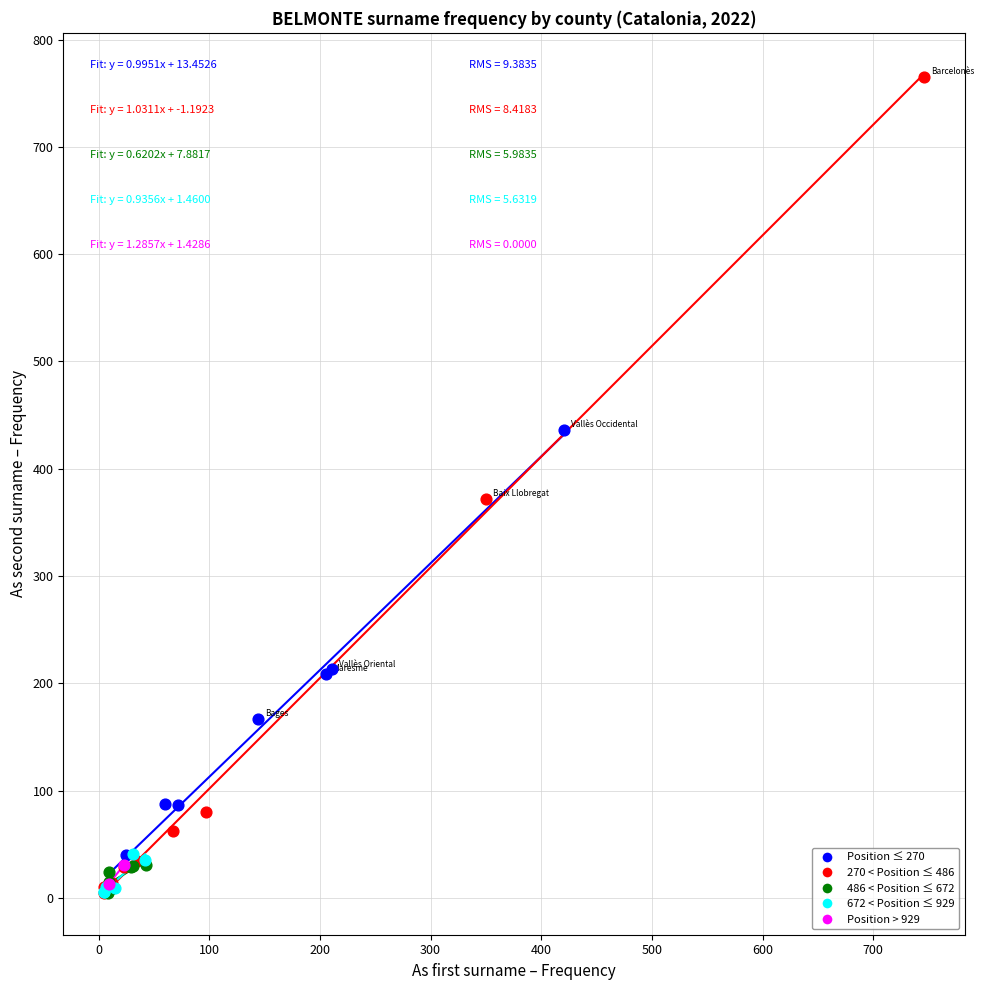

What are all the series names shown in the legend?

Position ≤ 270, 270 < Position ≤ 486, 486 < Position ≤ 672, 672 < Position ≤ 929, Position > 929